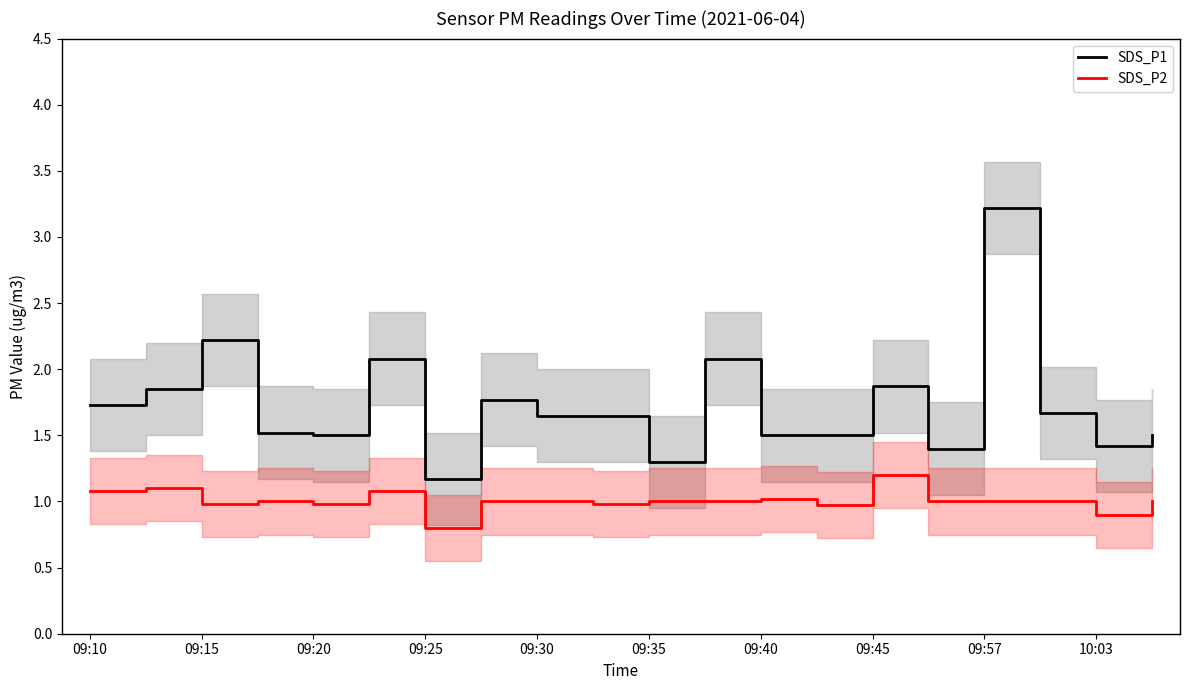

What is the lowest value of the SDS_P2 series?

0.8